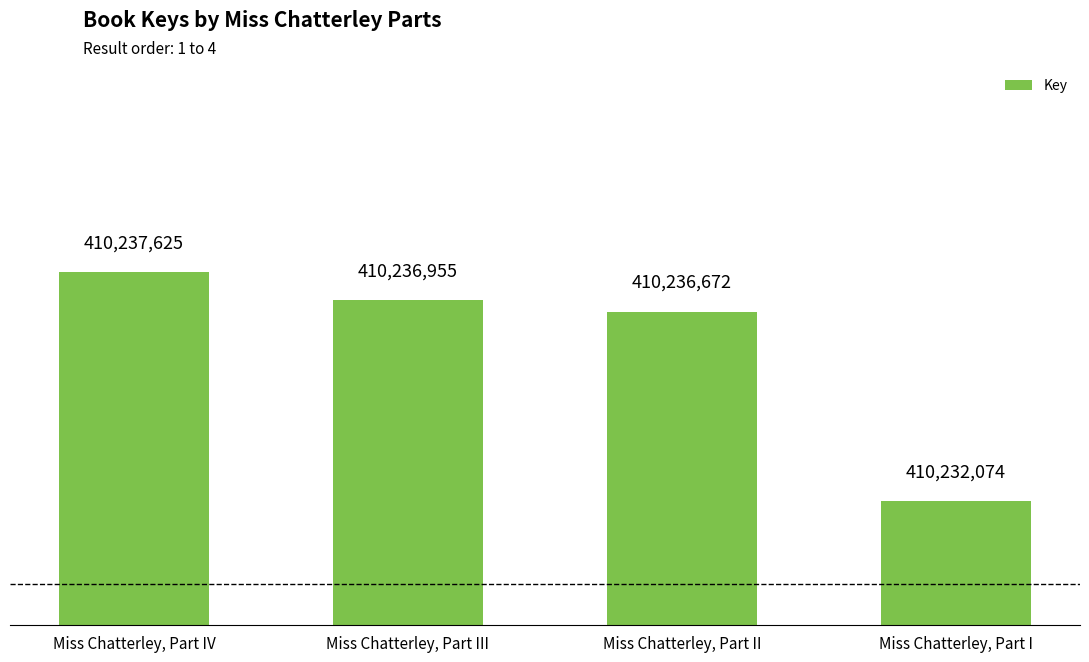

Rank the categories by value from lowest to highest.

Miss Chatterley, Part I, Miss Chatterley, Part II, Miss Chatterley, Part III, Miss Chatterley, Part IV